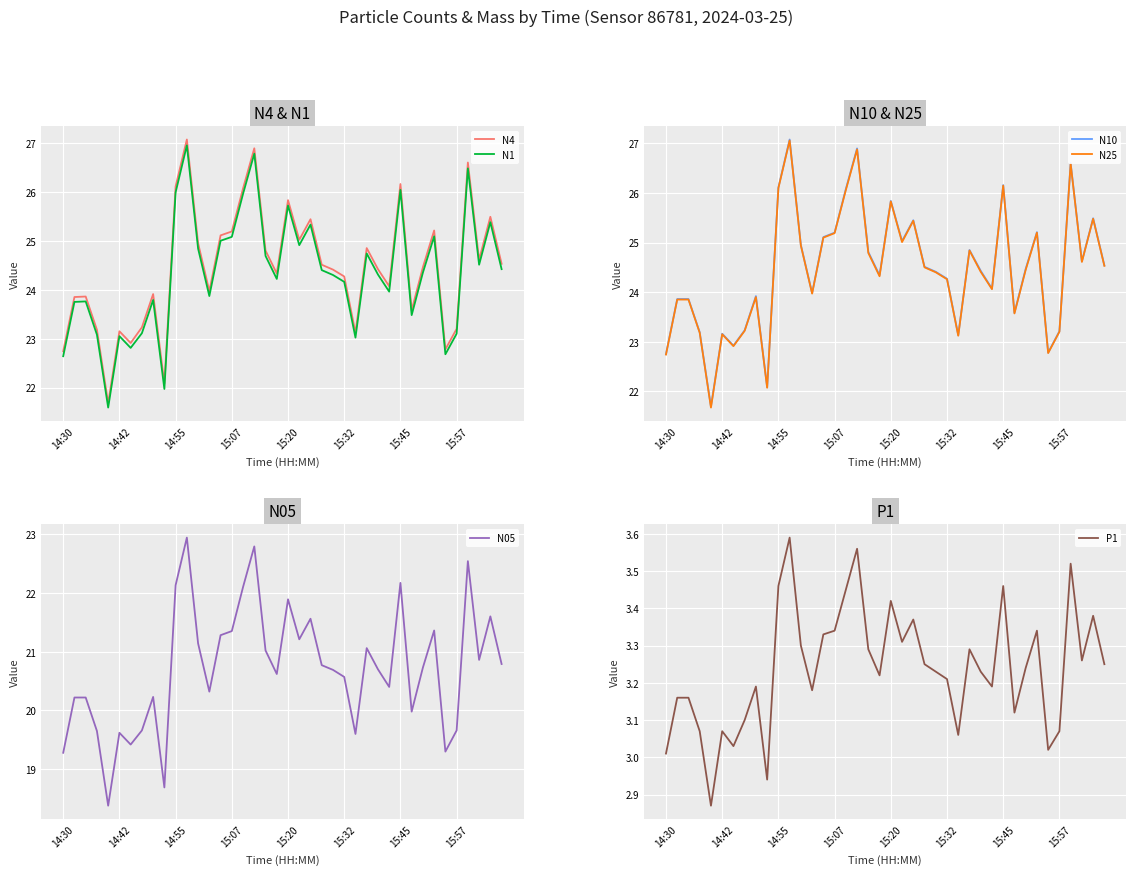

True or false: N10 and N1 cross at least once.

False